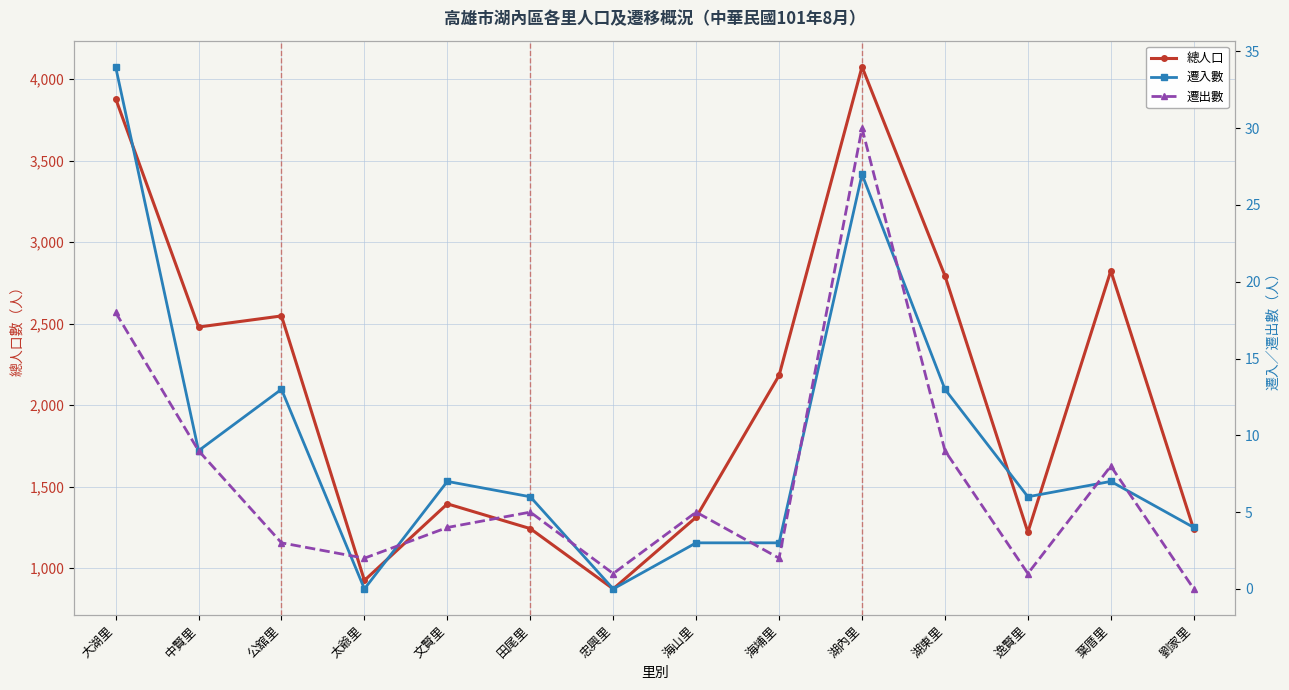

Does the chart display data point markers on the line(s)?

Yes